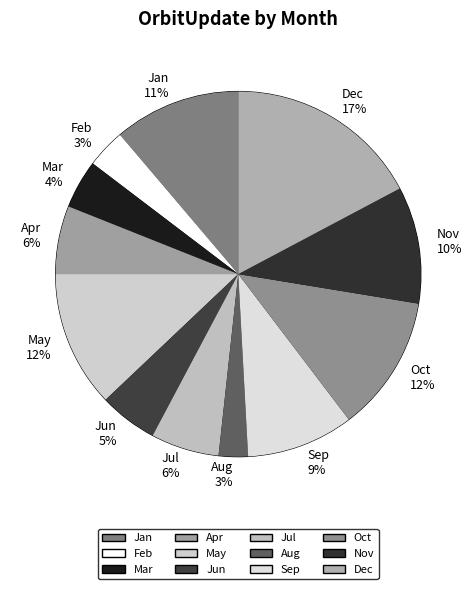

What percentage is the Oct slice, to the nearest percent?

12%